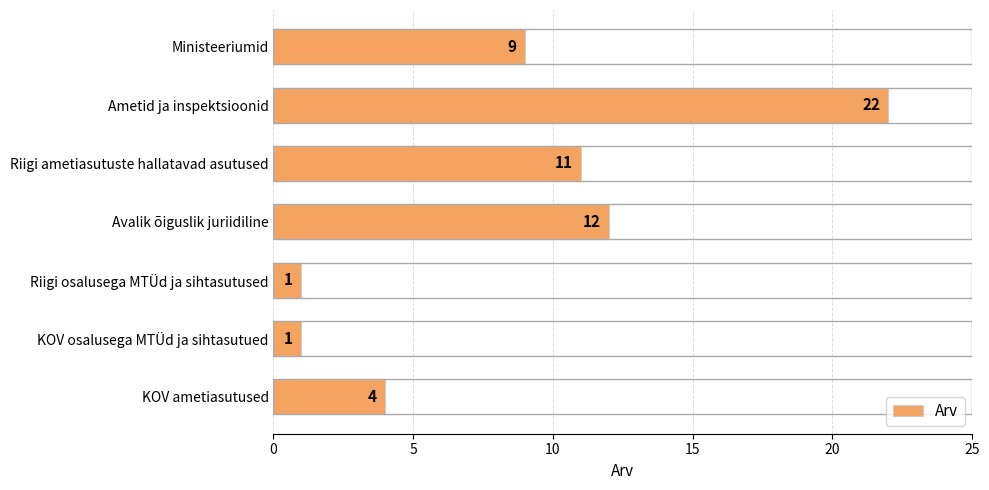

What is the value of the 2nd bar from the top?

22